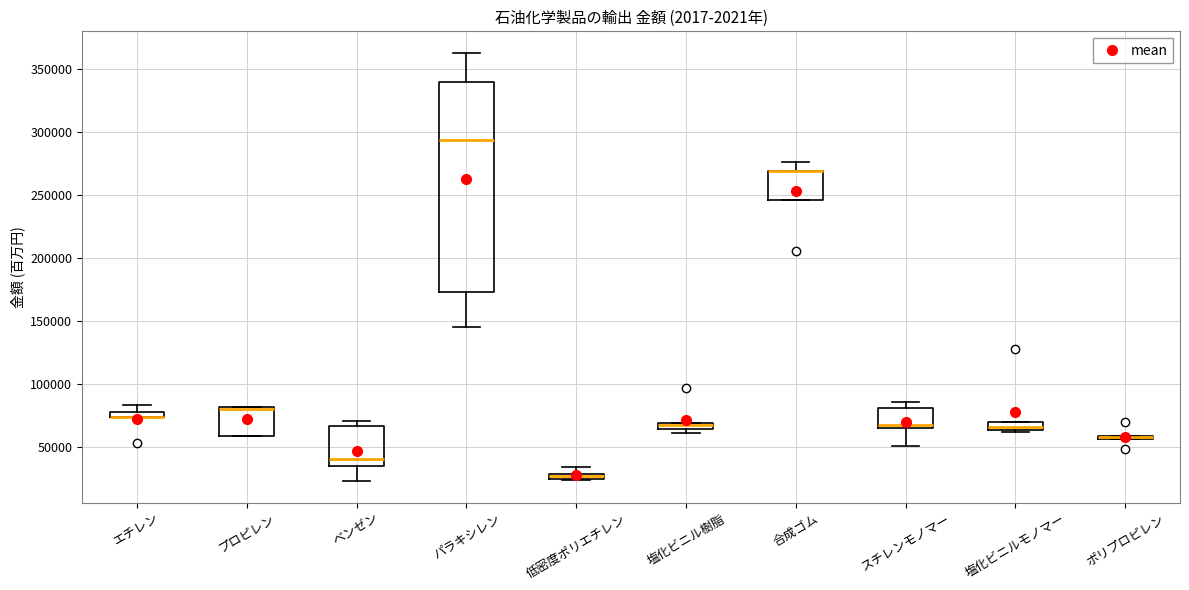

Which box is the tallest, from its lower edge to its upper edge?

パラキシレン